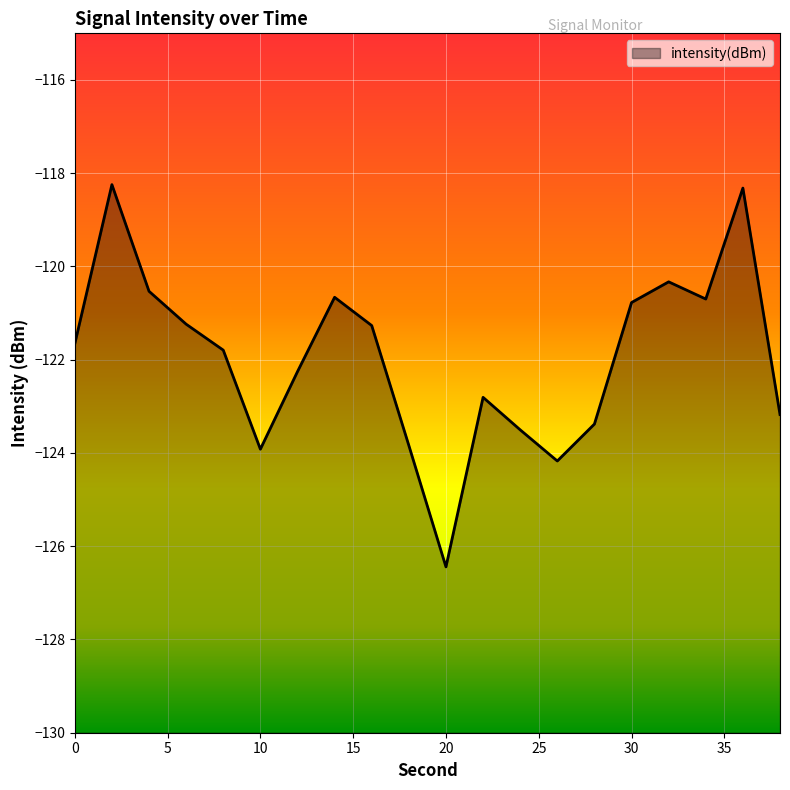

Where is the first local minimum?

10